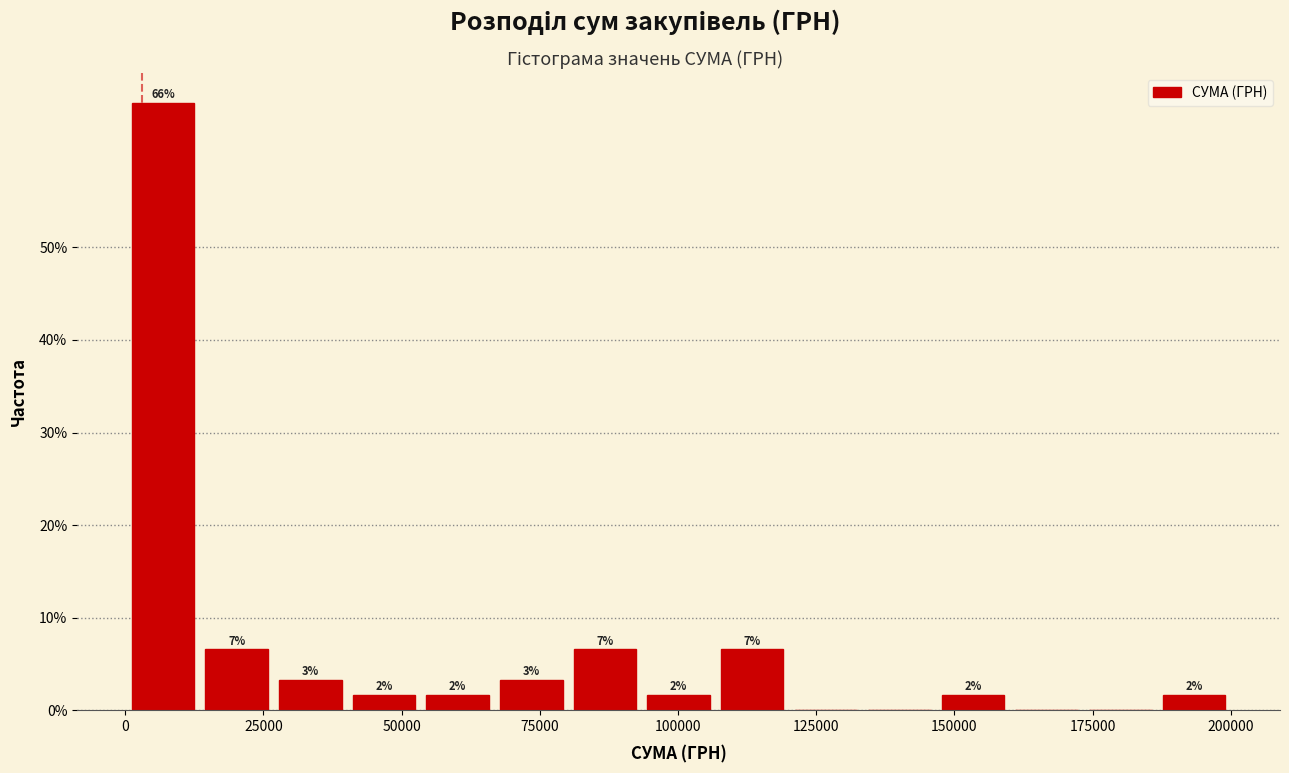

Around what value on the x-axis is the tallest bar? Give the approximate position of its centre, as read against the axis.

5000